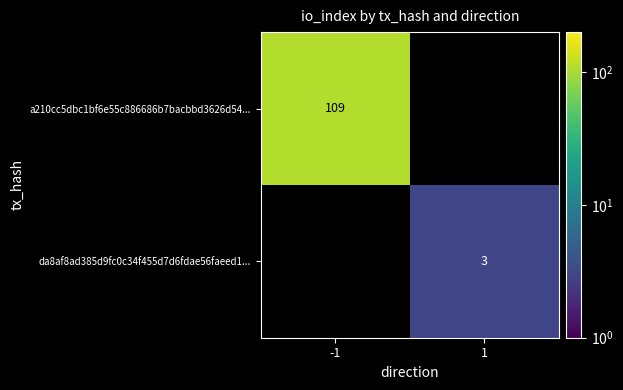

The value of da8af8ad385d9fc0c34f455d7d6fdae56faeed1... at 1 is 4. True or false?

False